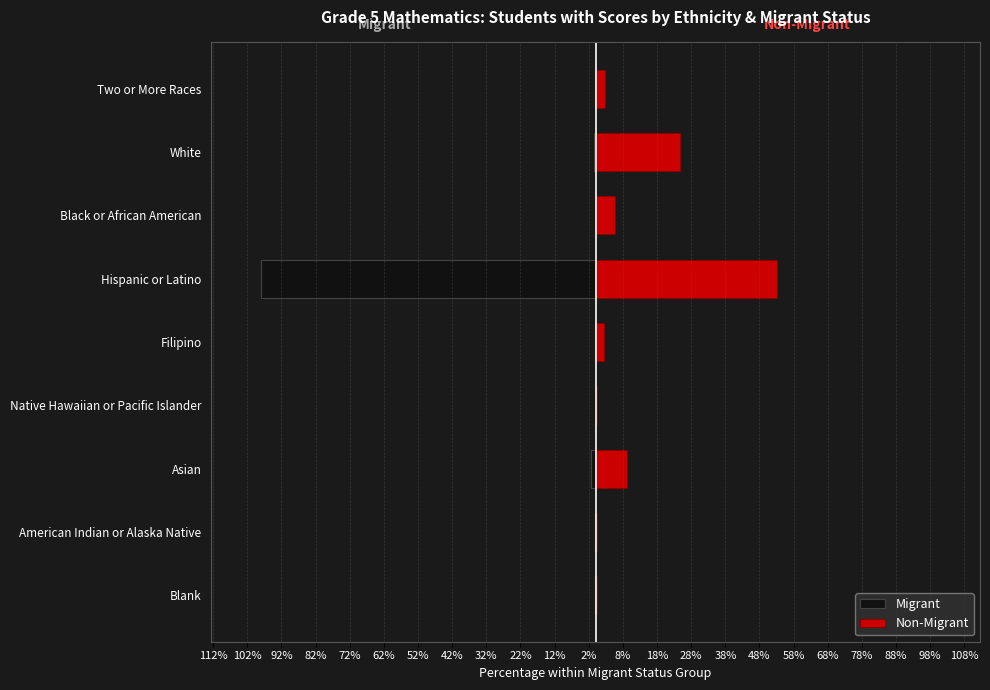

Rank the series at Two or More Races from highest to lowest value.

Non-Migrant, Migrant